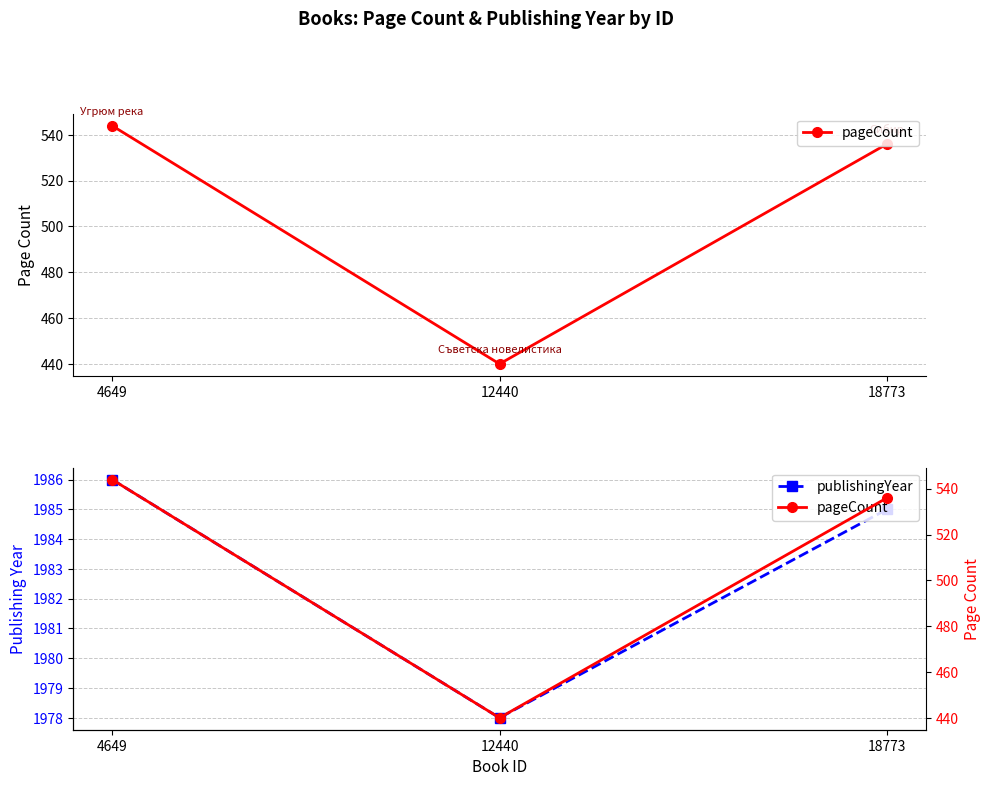

True or false: pageCount has a value of 99 at 12440.

False